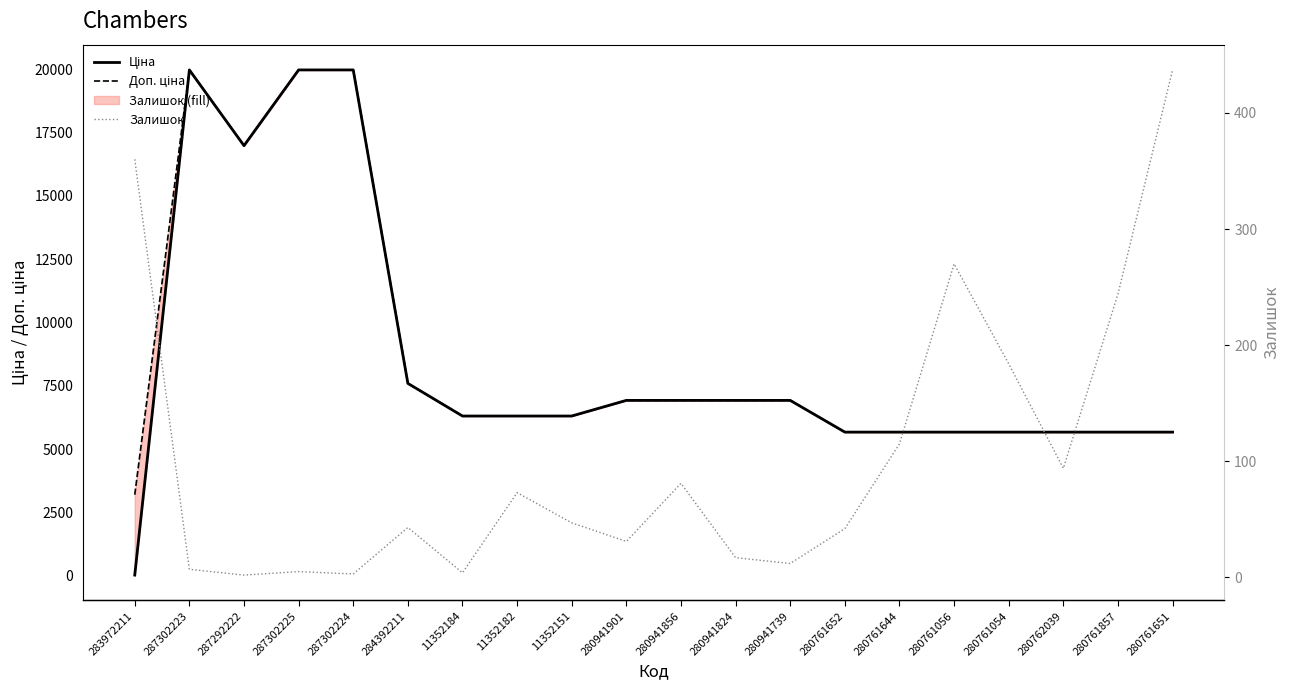

What is the difference between the maximum and minimum values in the Залишок series?

435.0